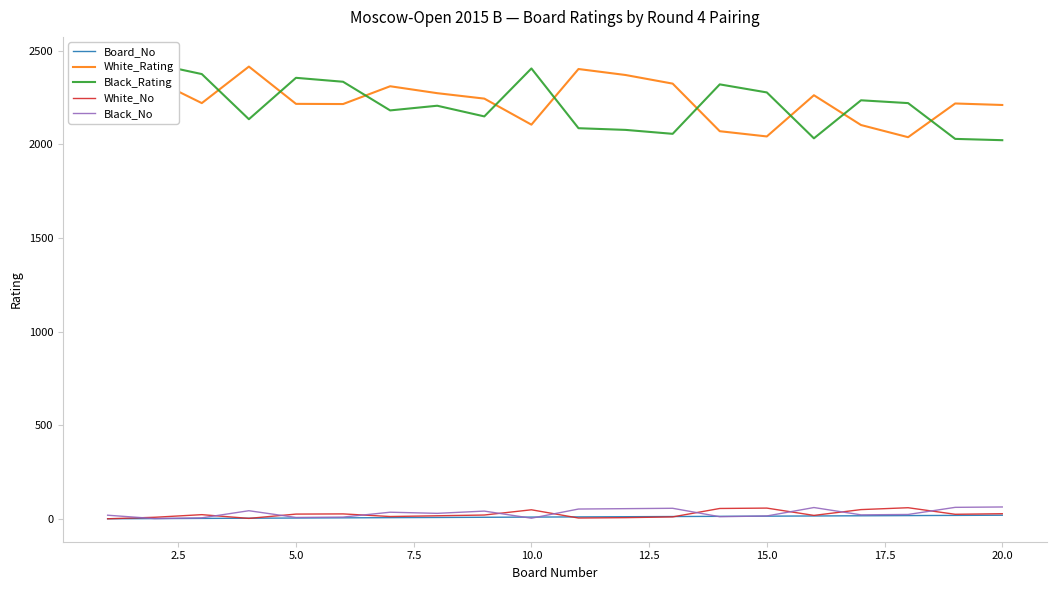

What are all the series names shown in the legend?

Board_No, White_Rating, Black_Rating, White_No, Black_No